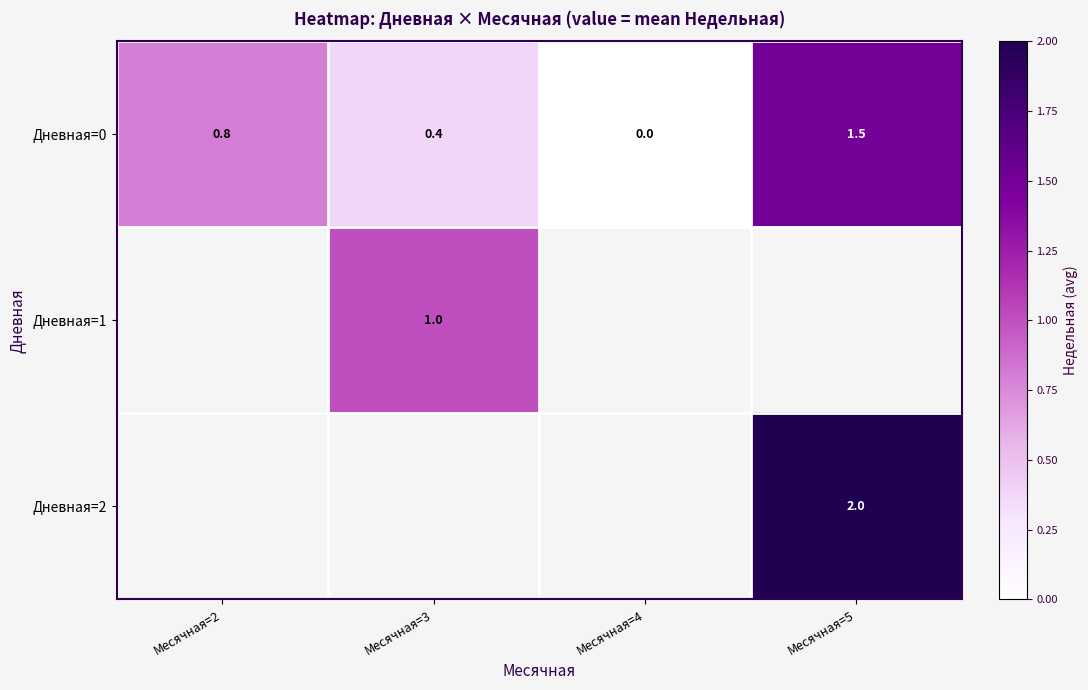

How many positive values does the Дневная=0 series have?

3